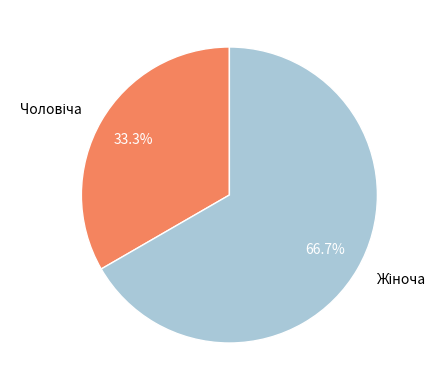

Is there a majority slice in this chart?

Yes